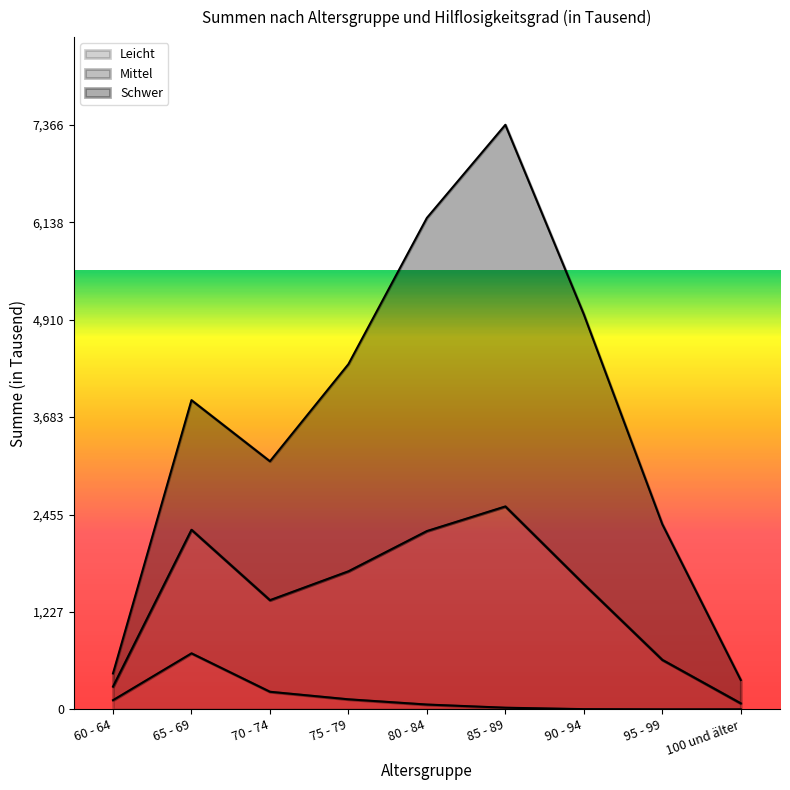

True or false: Mittel and Leicht cross at least once.

False